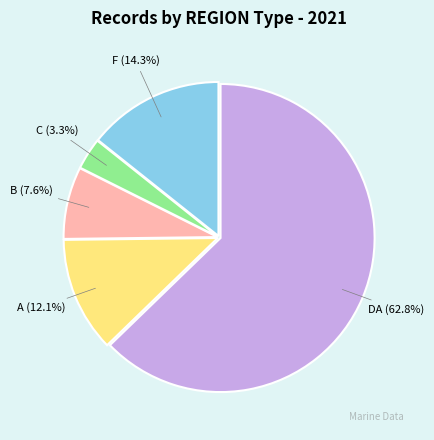

Approximately how many times larger is the value at C compared to B?

0.4